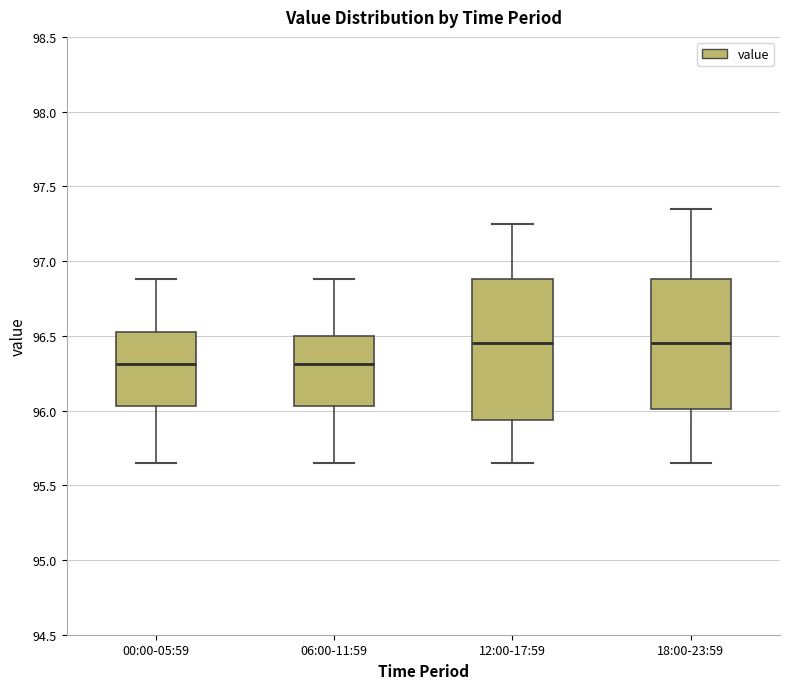

Reading left to right, read every box against the y-axis: the position of its median line, the range the box covers, and the ends of its whiskers. The values are not printed on the chart, so give them approximately, as read against the axis.

00:00-05:59: median 96.30, box 96.05 to 96.55, whiskers 95.65 to 96.90
06:00-11:59: median 96.30, box 96.05 to 96.50, whiskers 95.65 to 96.90
12:00-17:59: median 96.45, box 95.95 to 96.90, whiskers 95.65 to 97.25
18:00-23:59: median 96.45, box 96.00 to 96.90, whiskers 95.65 to 97.35